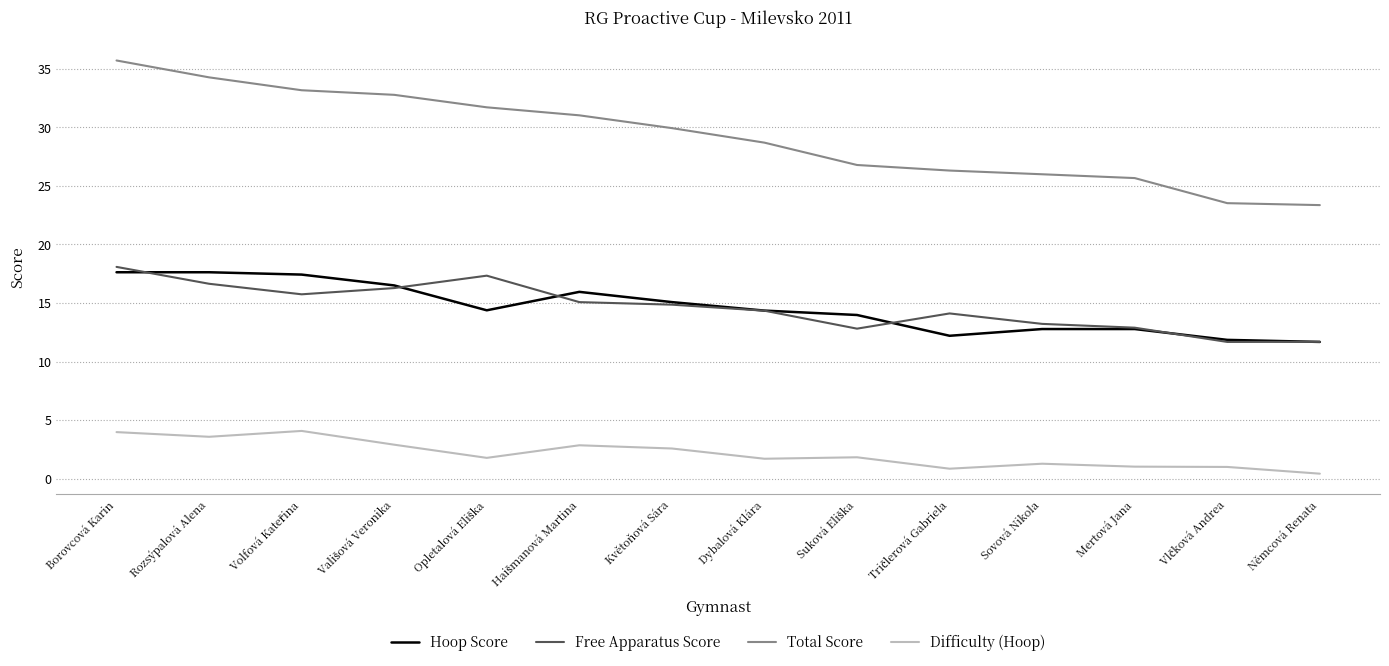

Which series has the largest total across all categories?

Total Score